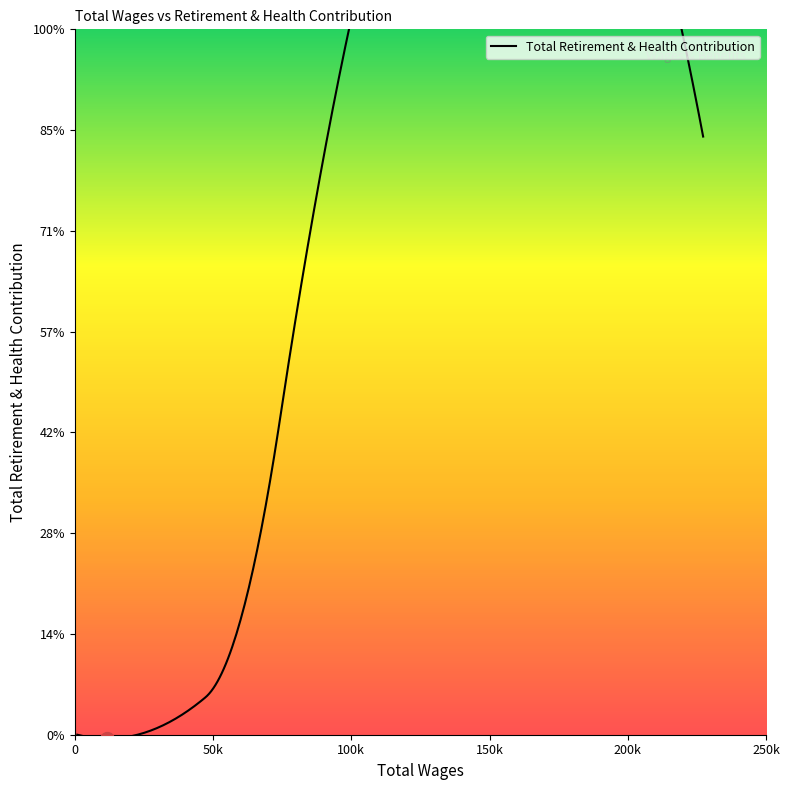

The chart shows a value of 81114 at 227243.0. True or false?

False